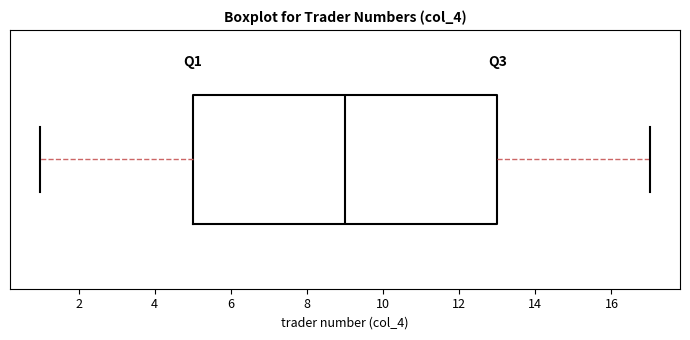

Where does the median line of the box sit on the x-axis? The values are not printed on the chart, so give them approximately, as read against the axis.

9